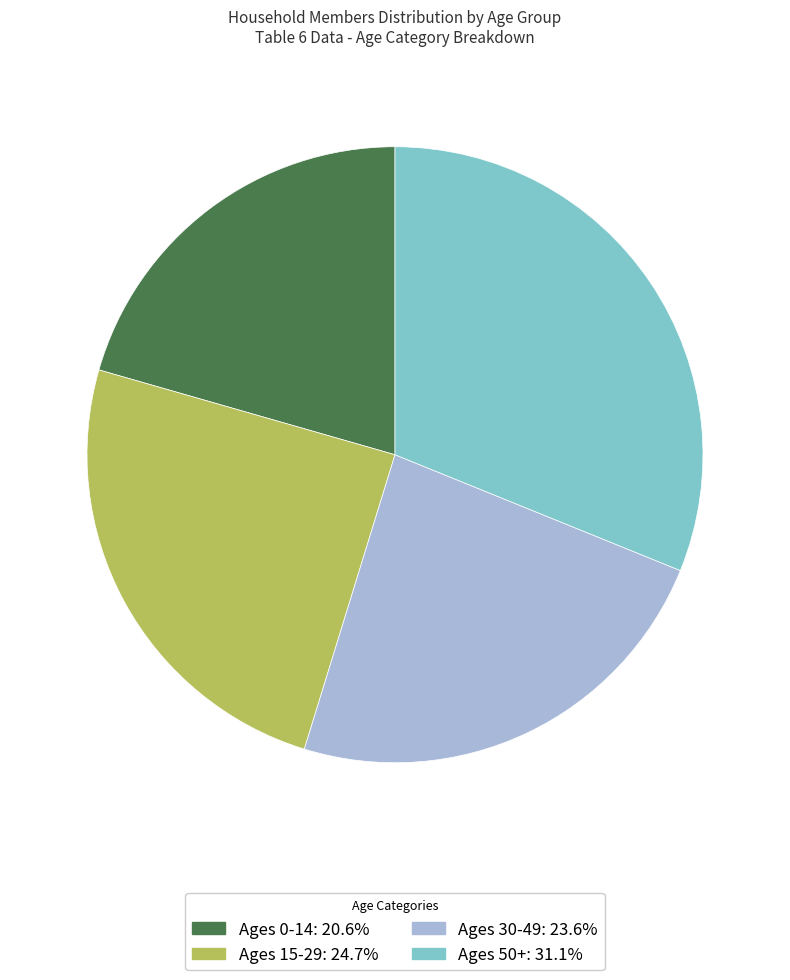

Is there any slice that represents more than half of the pie?

No